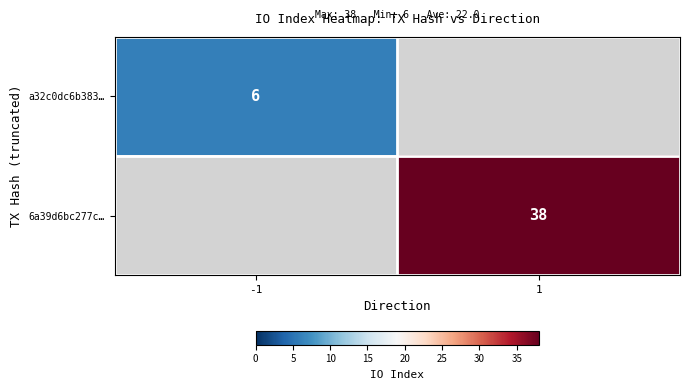

The value of 6a39d6bc277c… at 1 is 19. True or false?

False